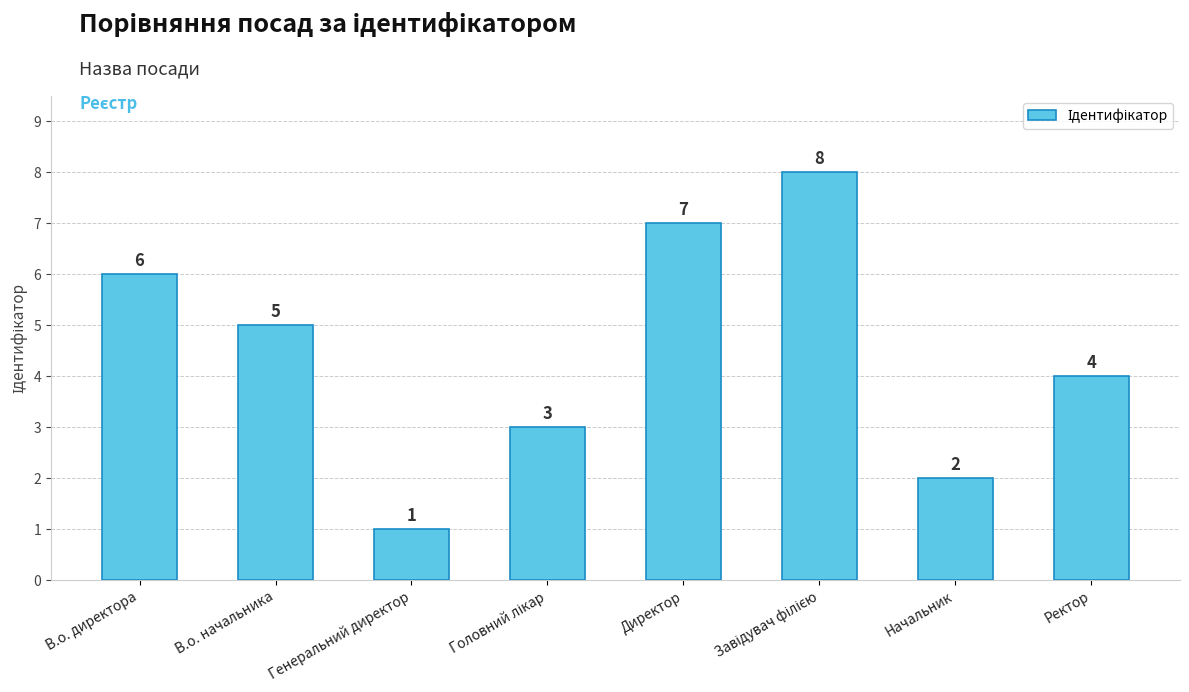

What is the approximate value at В.о. начальника?

5